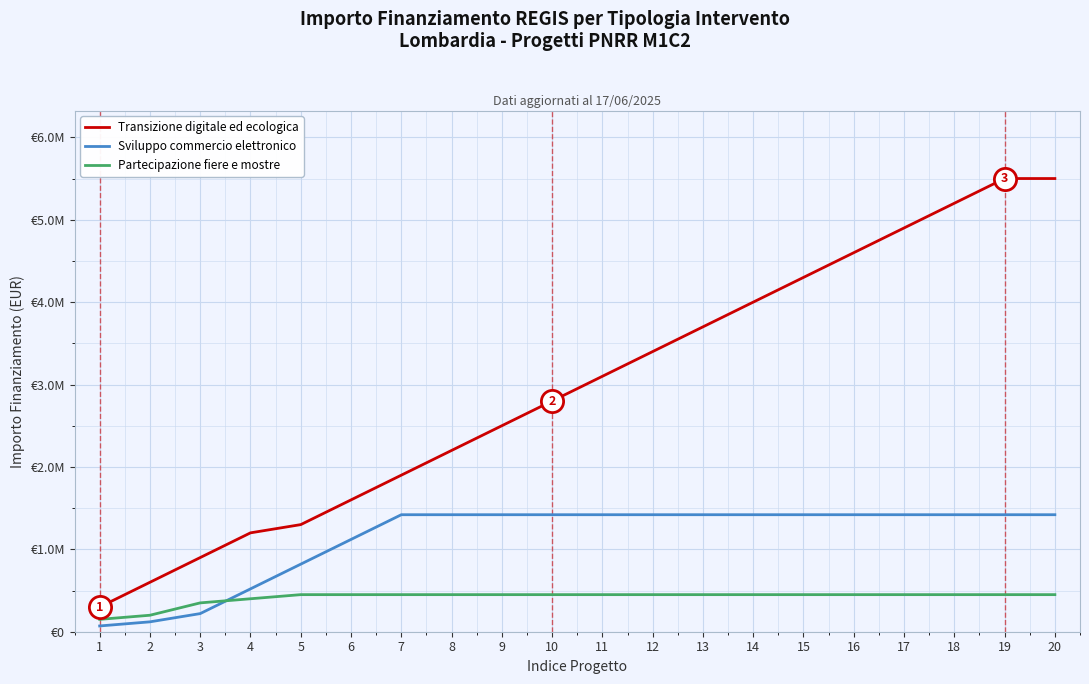

What are all the series names shown in the legend?

Transizione digitale ed ecologica, Sviluppo commercio elettronico, Partecipazione fiere e mostre